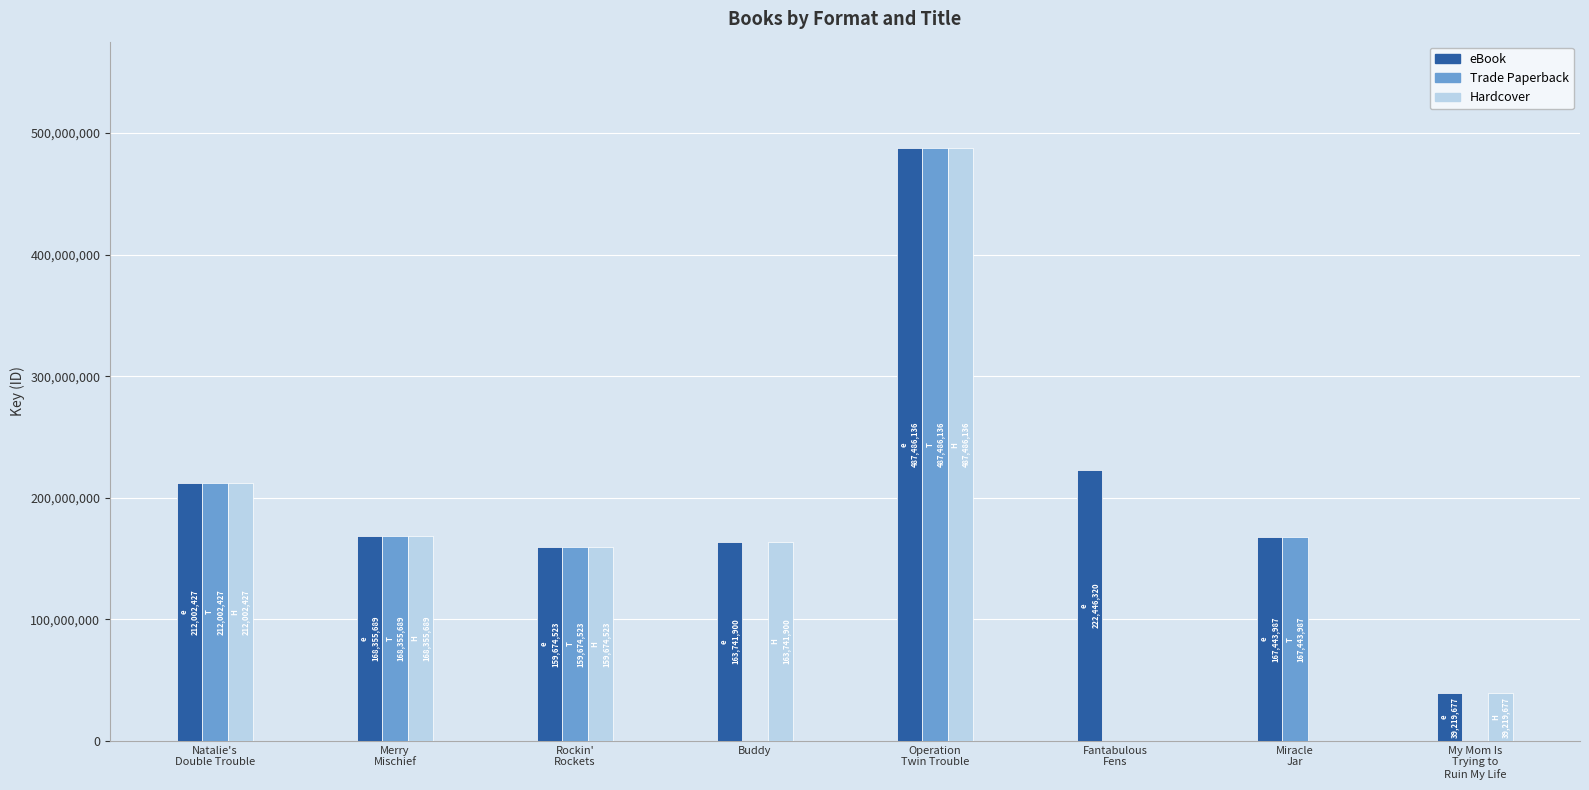

Is it true that Hardcover equals 163741900 at Buddy?

True